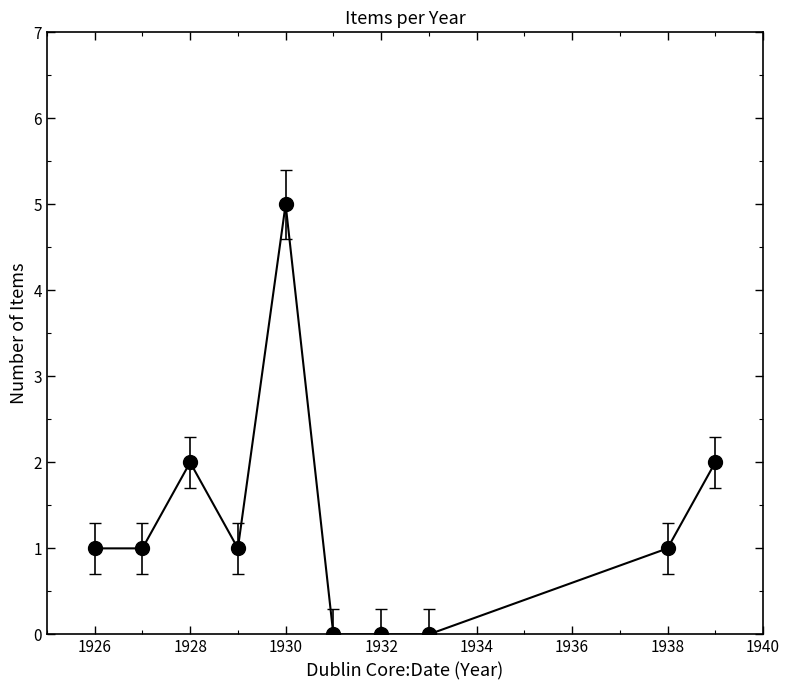

What is the difference between the maximum and minimum values?

5